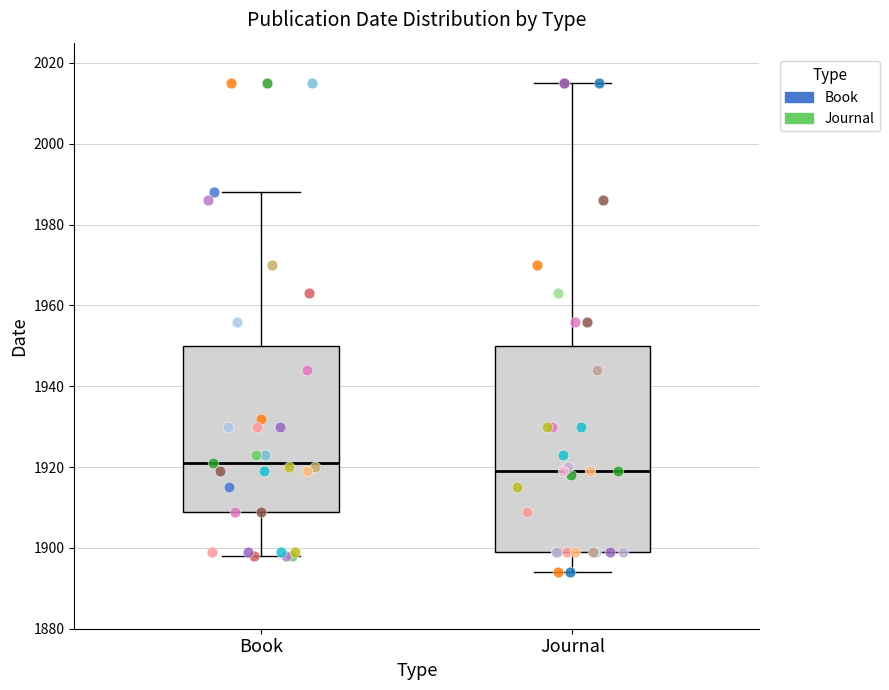

Reading left to right, read every box against the y-axis: the position of its median line, the range the box covers, and the ends of its whiskers. The values are not printed on the chart, so give them approximately, as read against the axis.

Book: median 1922, box 1910 to 1950, whiskers 1898 to 1988
Journal: median 1920, box 1900 to 1950, whiskers 1894 to 2016